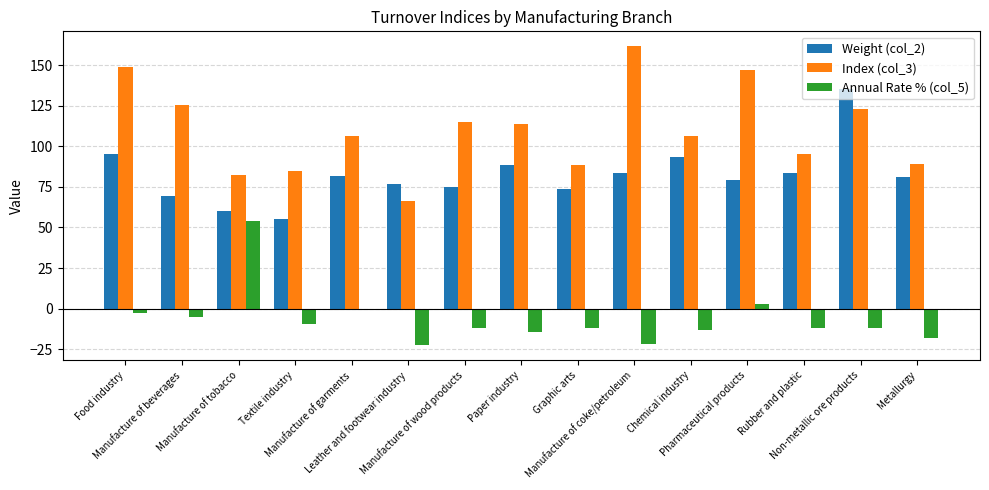

How many data points does each series have?

15